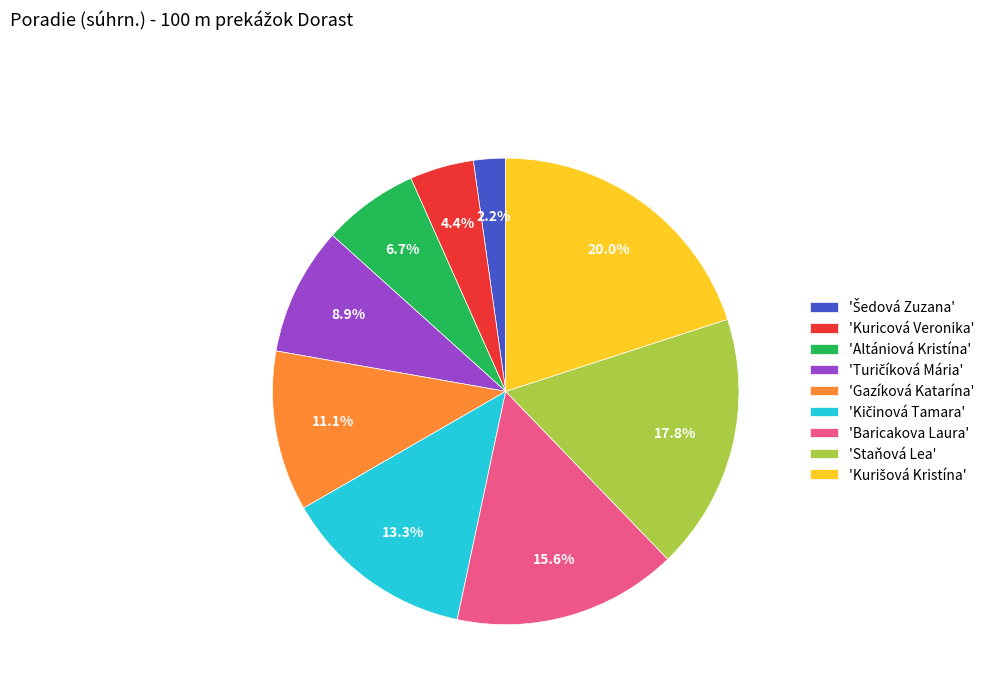

Is there any slice that represents more than half of the pie?

No